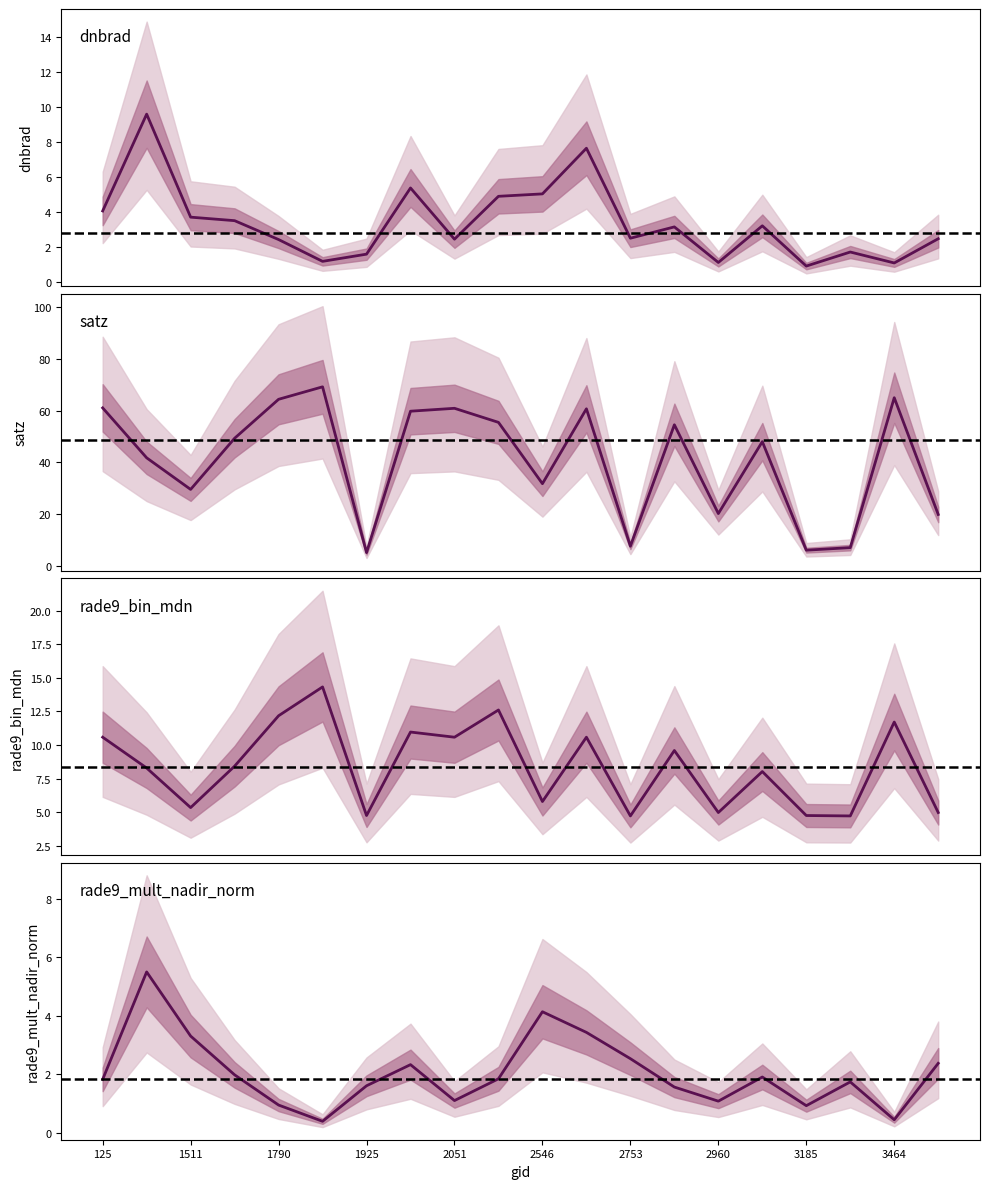

In satz, how many points are higher than both neighbors (excluding endpoints)?

6